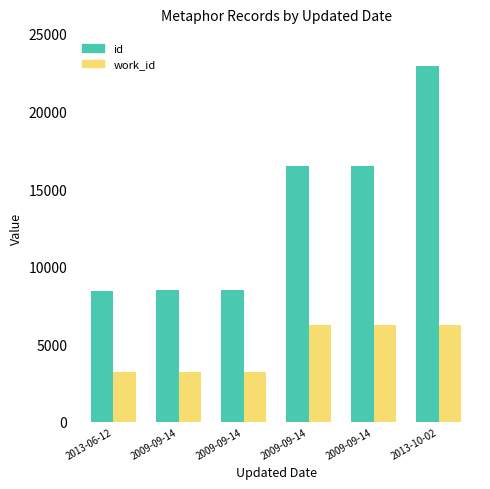

What are all the series names shown in the legend?

id, work_id